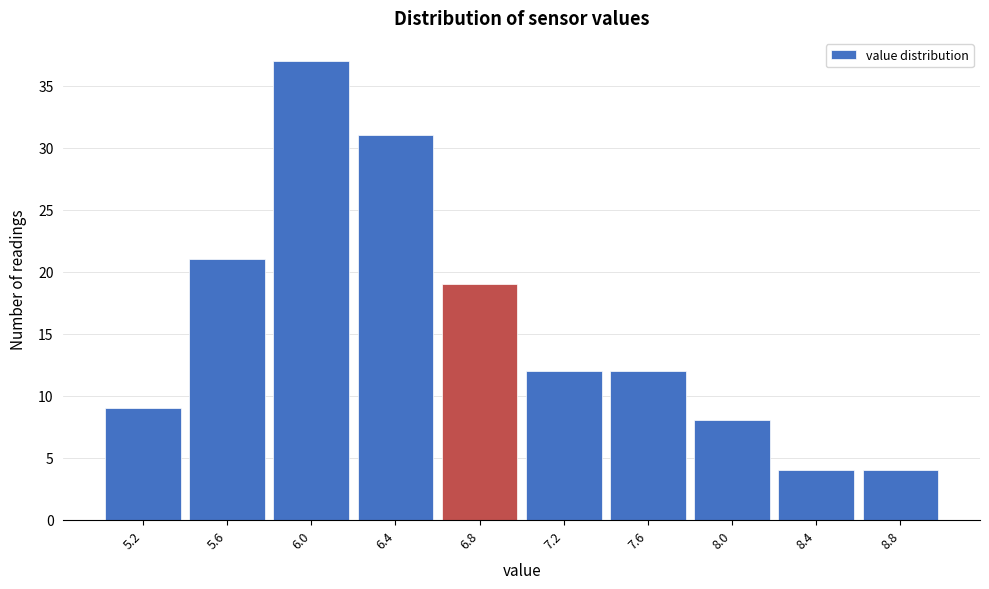

Reading left to right, what are all the values shown in this chart?

5.2=9	5.6=21	6.0=37	6.4=31	6.8=19	7.2=12	7.6=12	8.0=8	8.4=4	8.8=4